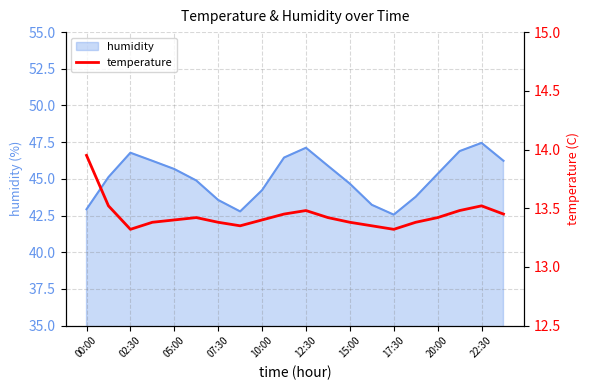

Which label corresponds to the largest value in the chart?

00:00